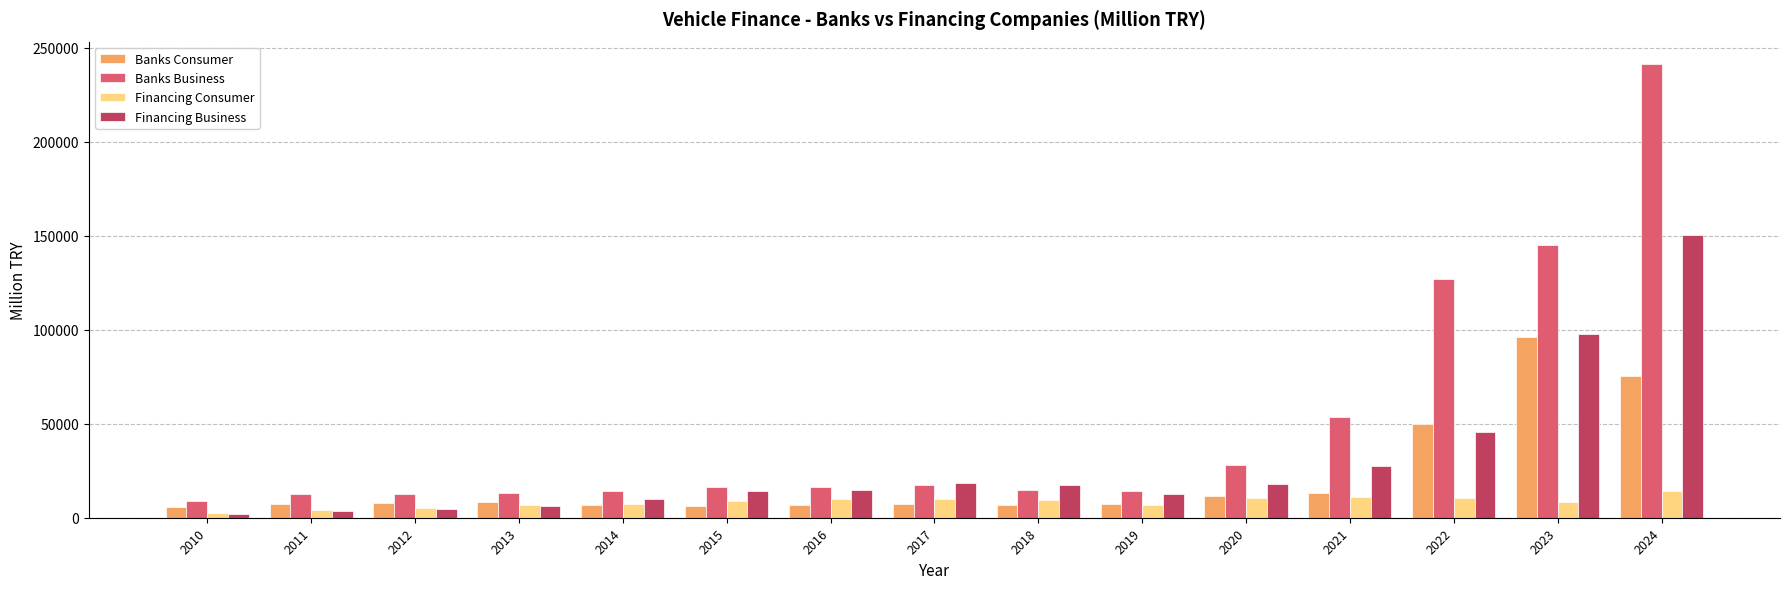

Which series changed the most between 2012 and 2016?

Financing Business